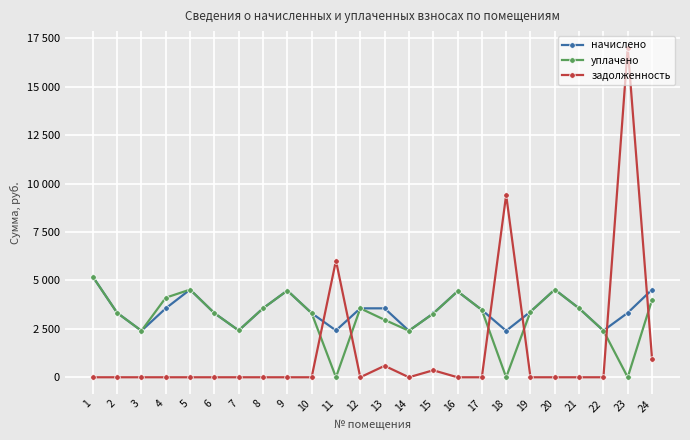

What are all the series names shown in the legend?

начислено, уплачено, задолженность